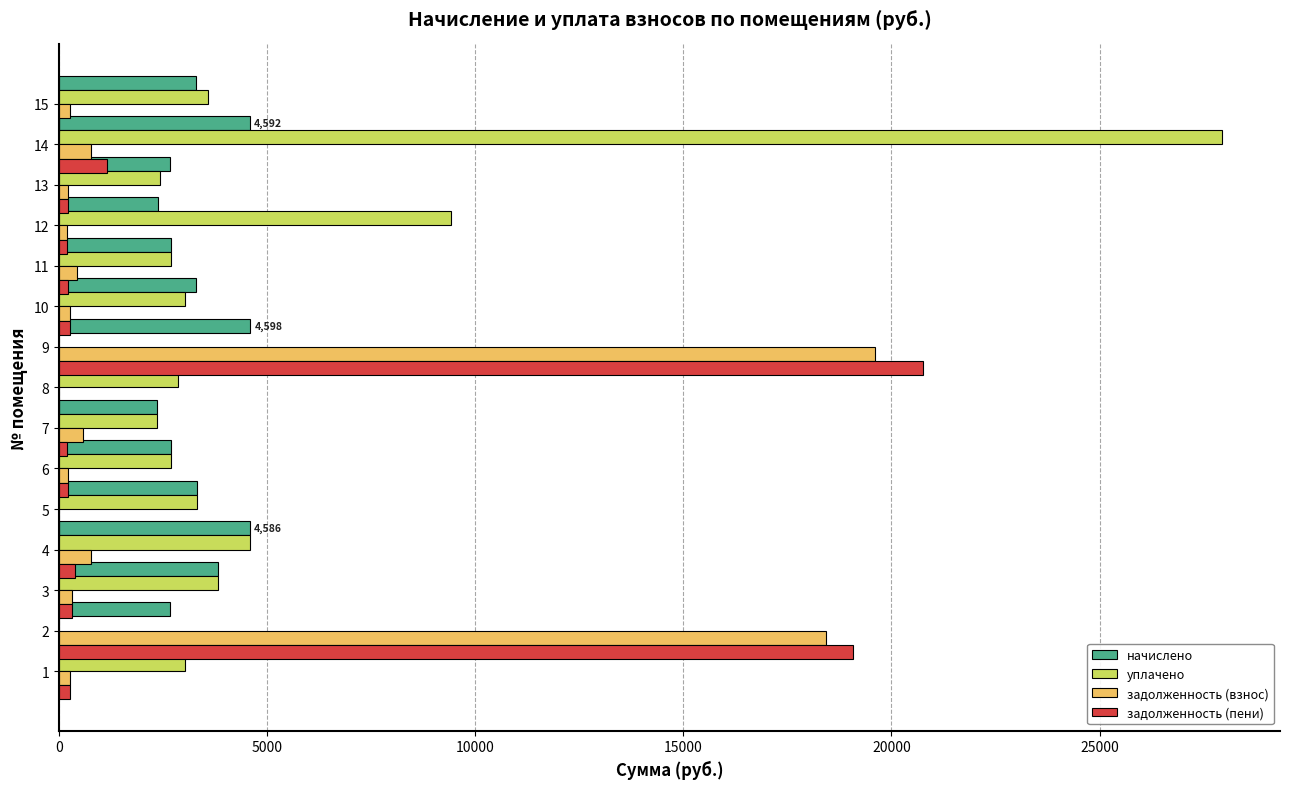

The уплачено series shows 2696.6 at 6. True or false?

True